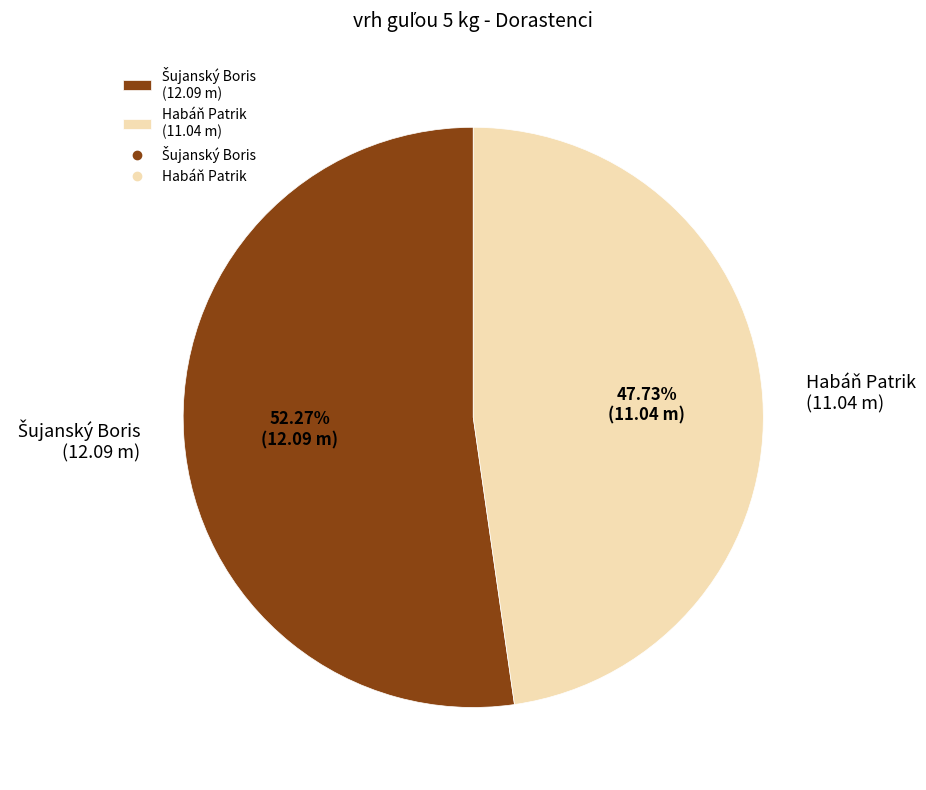

Is Habáň Patrik (11.04 m) the majority of the pie?

No